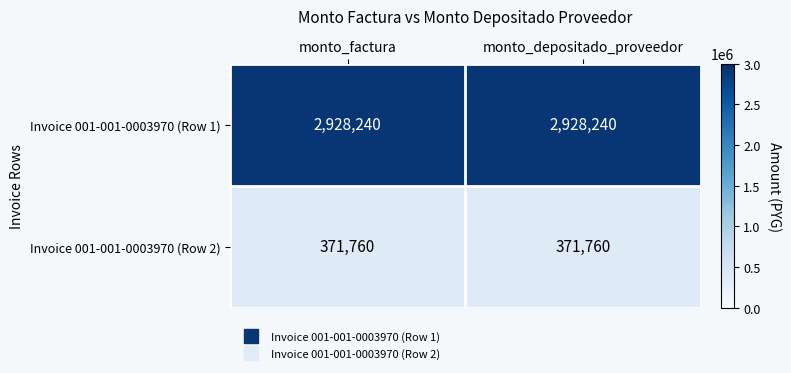

The value of Invoice 001-001-0003970 (Row 1) at monto_depositado_proveedor is 850689. True or false?

False